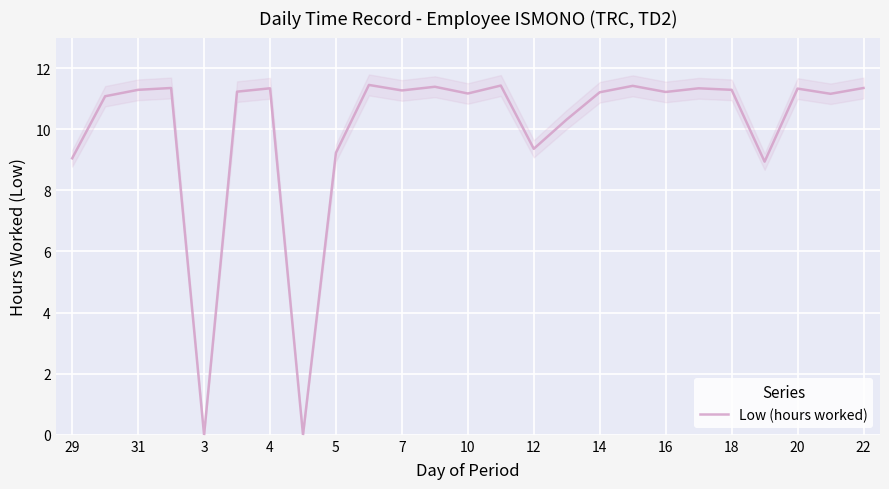

How many interior local peaks (higher than both neighbors) does the data have?

8